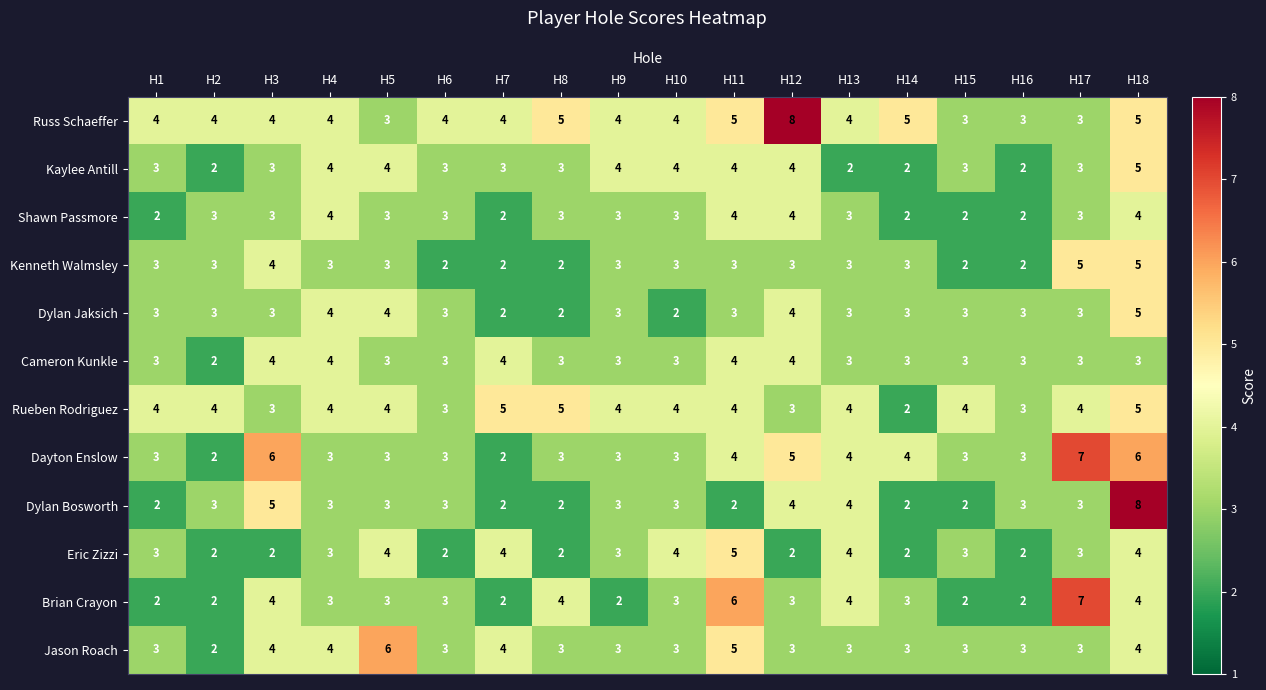

The Eric Zizzi series shows 1 at H10. True or false?

False